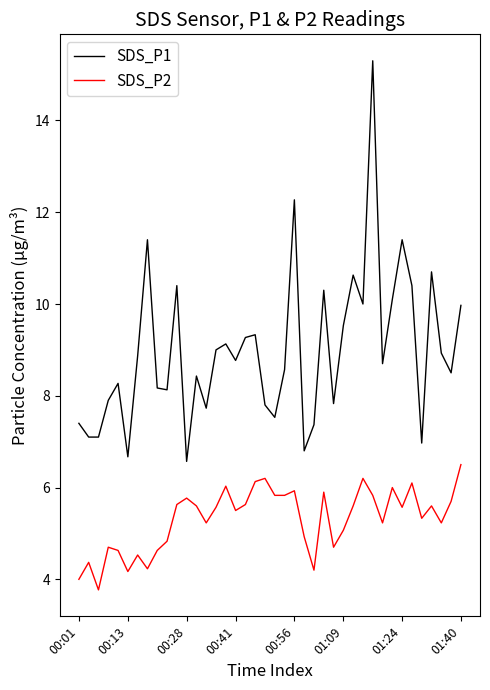

What is the maximum value for SDS_P2?

6.5